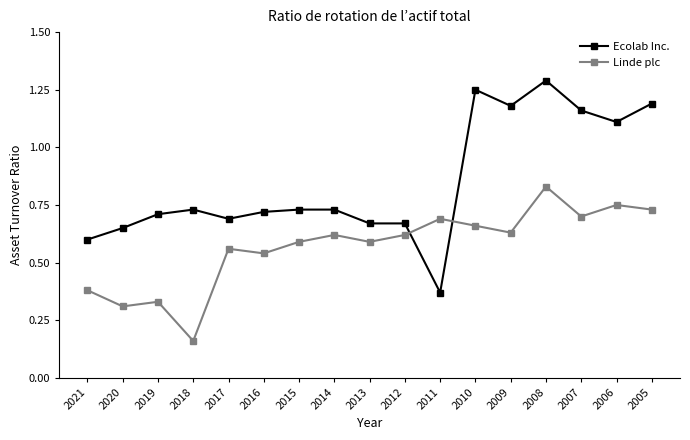

Where is Linde plc nearest to the value 0?

2018